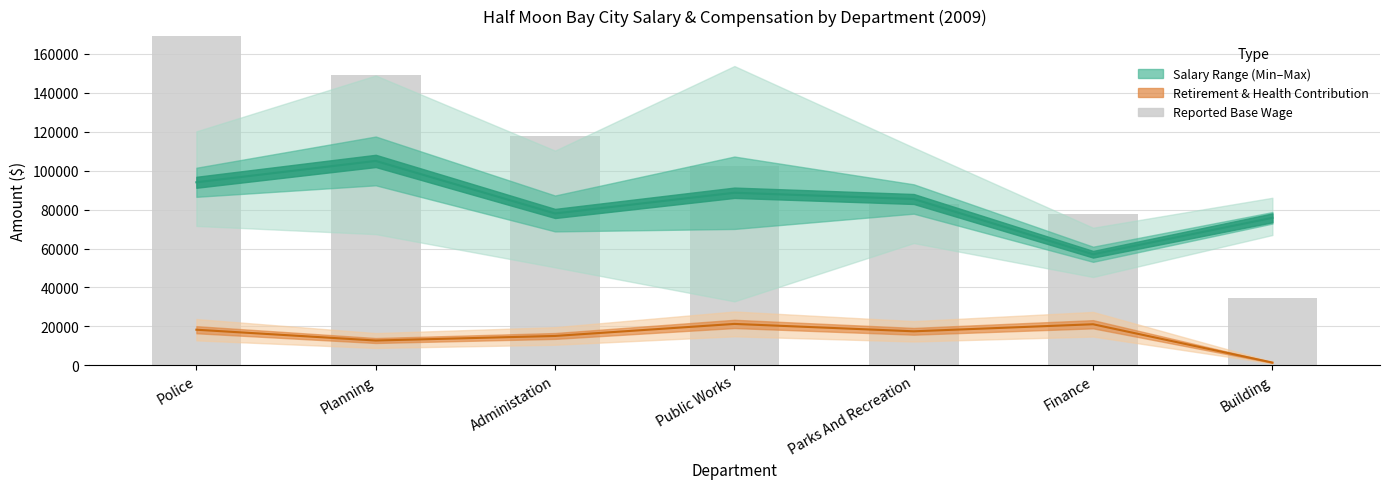

What position from the right is Planning?

6